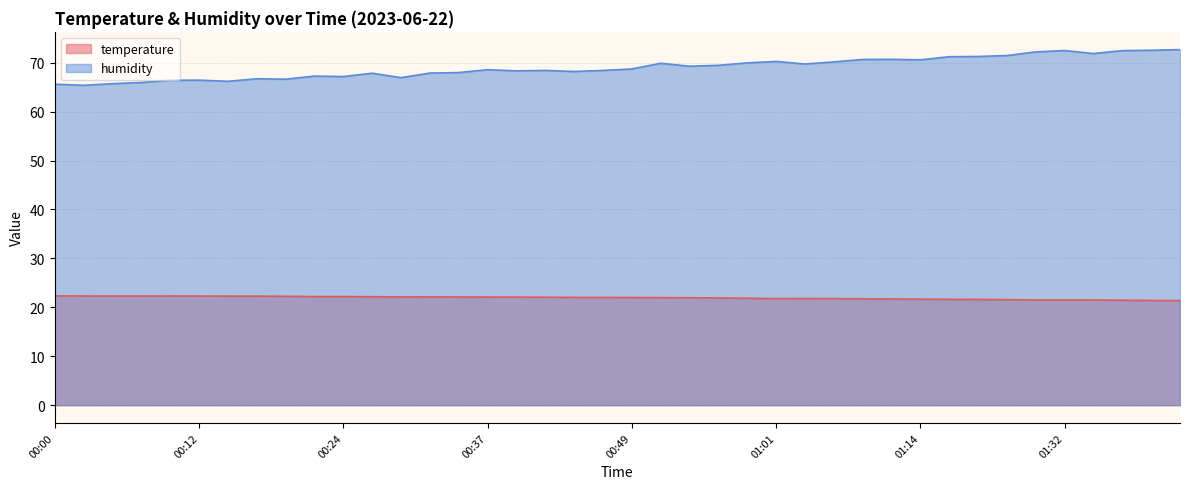

What are all the series names shown in the legend?

temperature, humidity